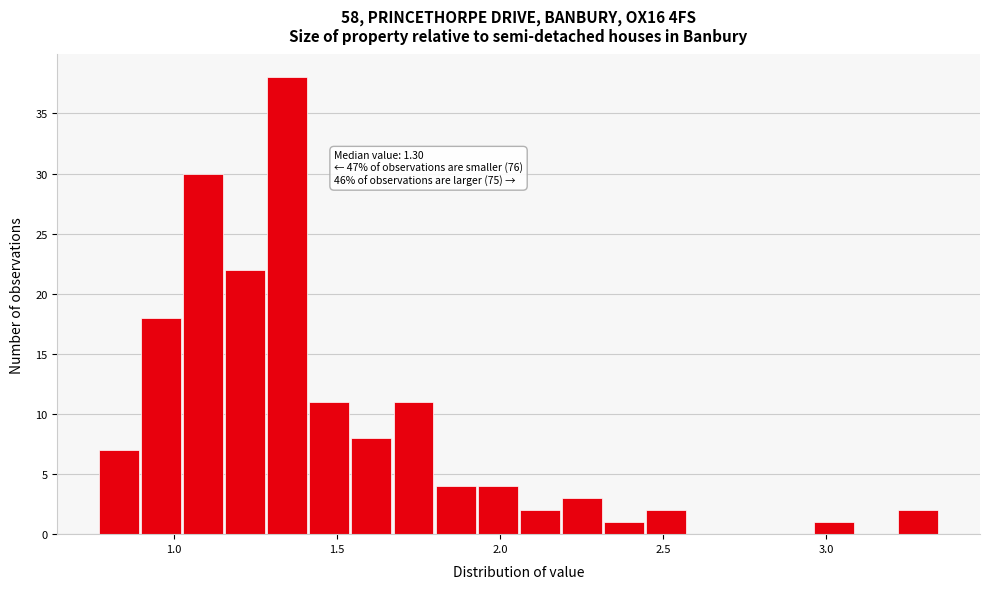

Read against the x-axis, roughly where is the centre of the tallest bar?

1.35